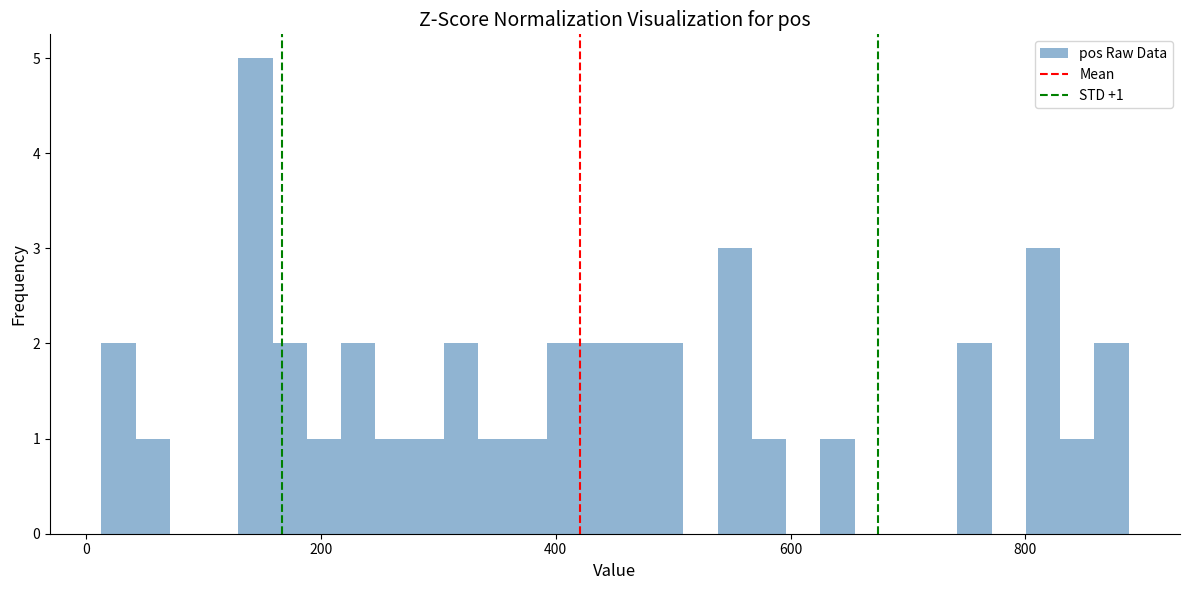

Around what value on the x-axis is the tallest bar? Give the approximate position of its centre, as read against the axis.

140